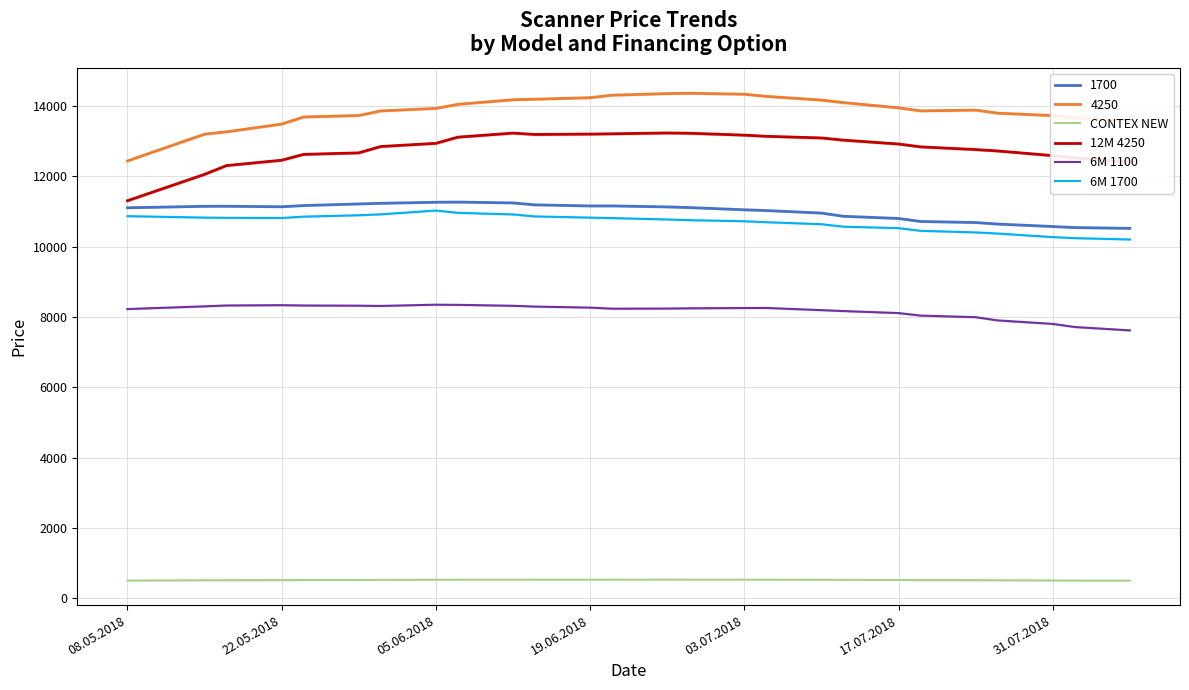

In 6M 1700, how many points are lower than both neighbors (excluding endpoints)?

1